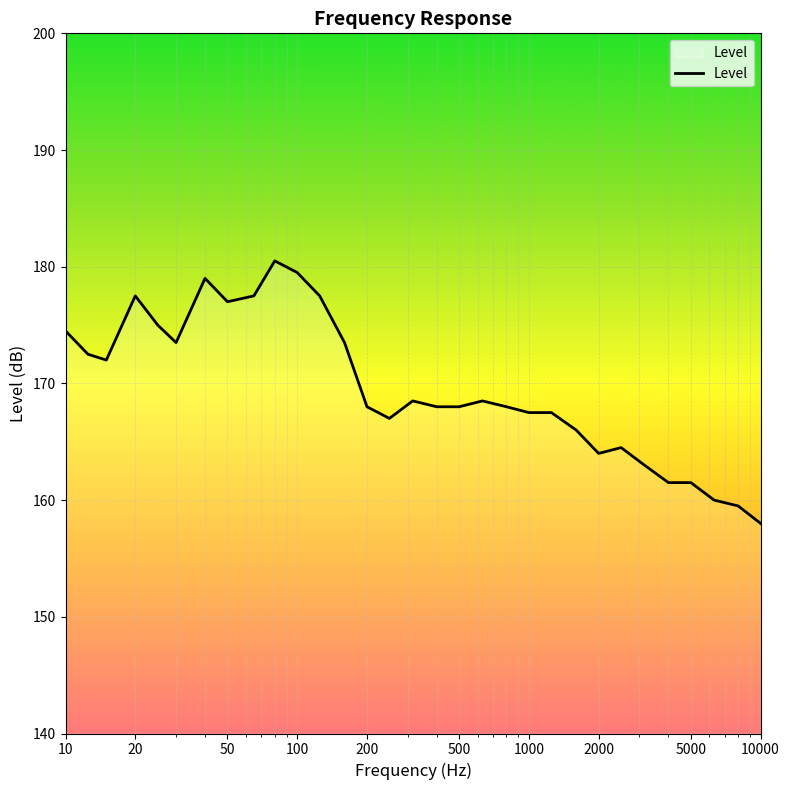

How many categories are shown in the chart?

31